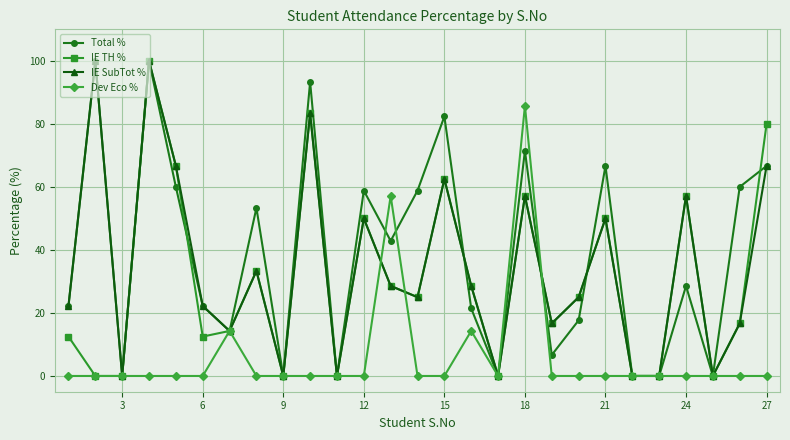

What is the value of the Dev Eco % point at the 18th from the left?

85.7